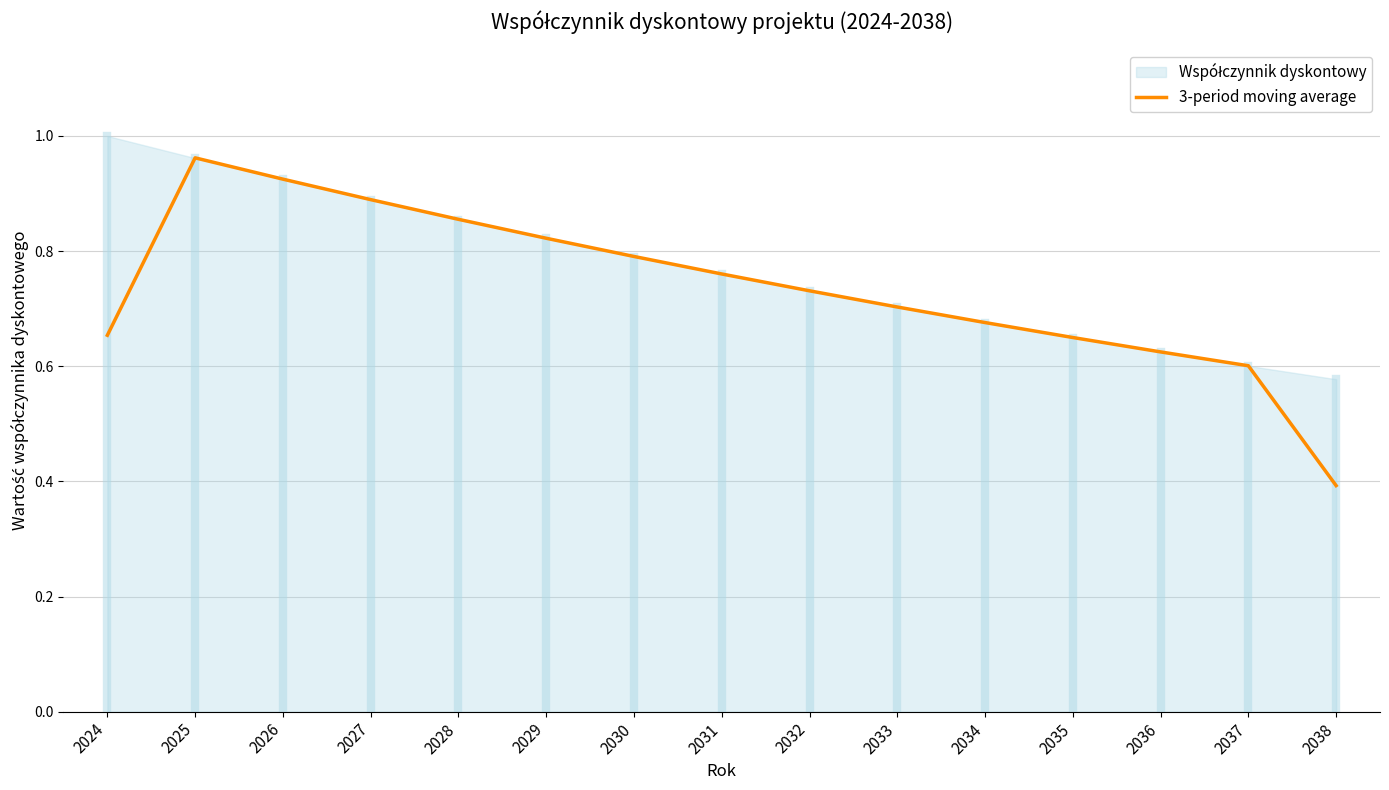

What is the maximum value shown in the chart?

1.0